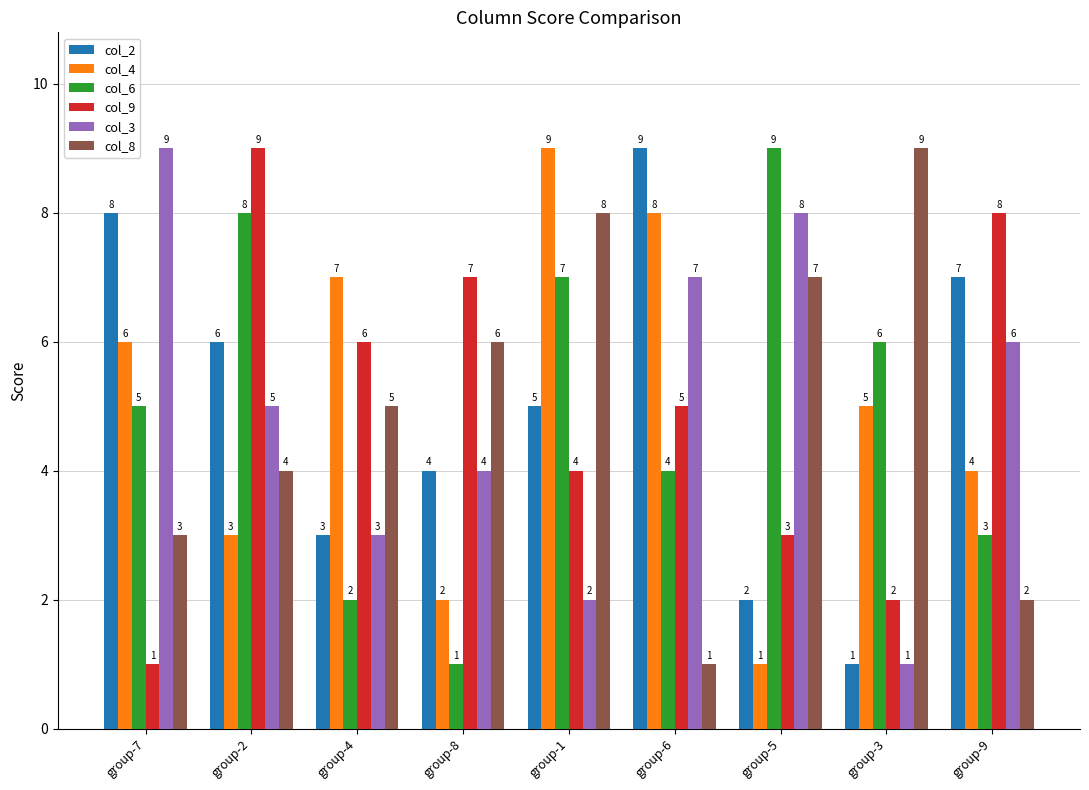

List the labels in order of col_9 value, smallest first.

group-7, group-3, group-5, group-1, group-6, group-4, group-8, group-9, group-2